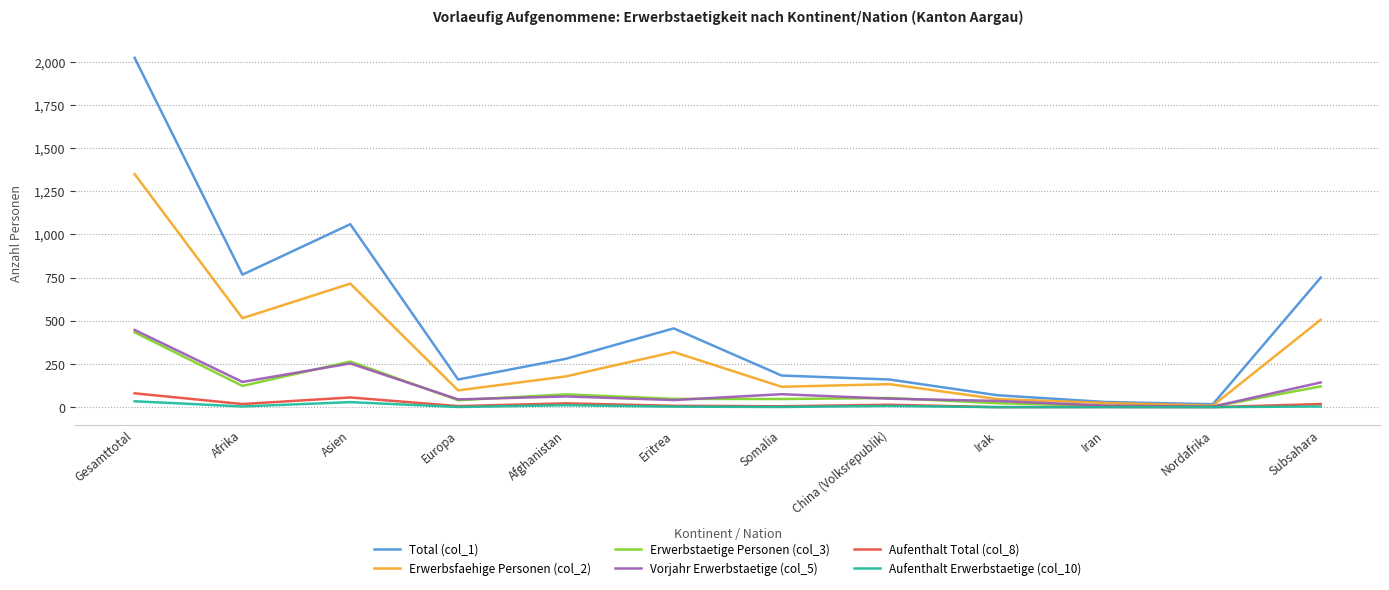

How many lines are shown in the chart?

6